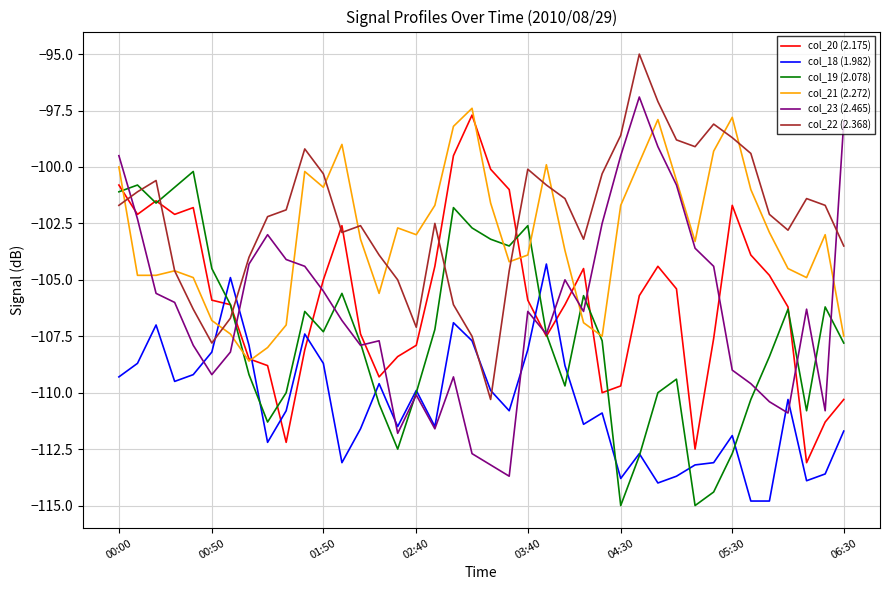

What is the value of the col_19 (2.078) point at the 35th from the left?

-110.3